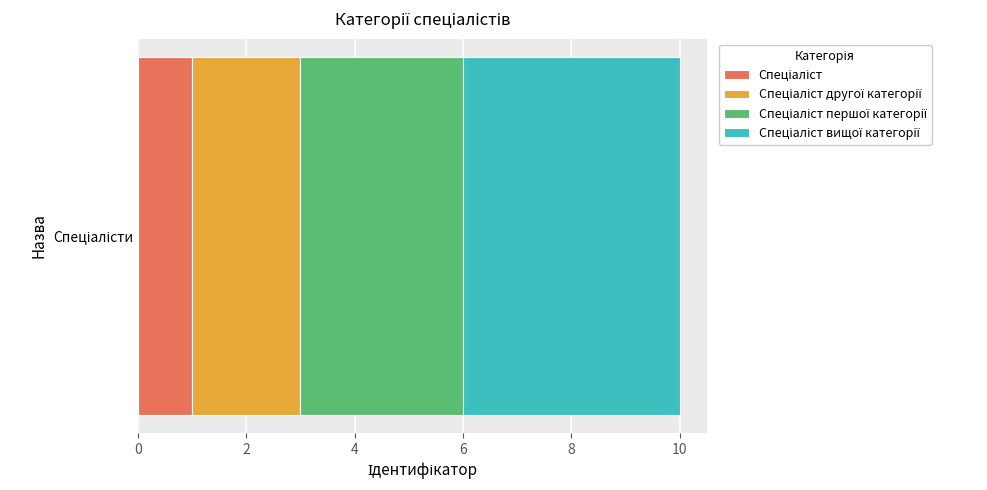

How many series are shown in this chart?

4